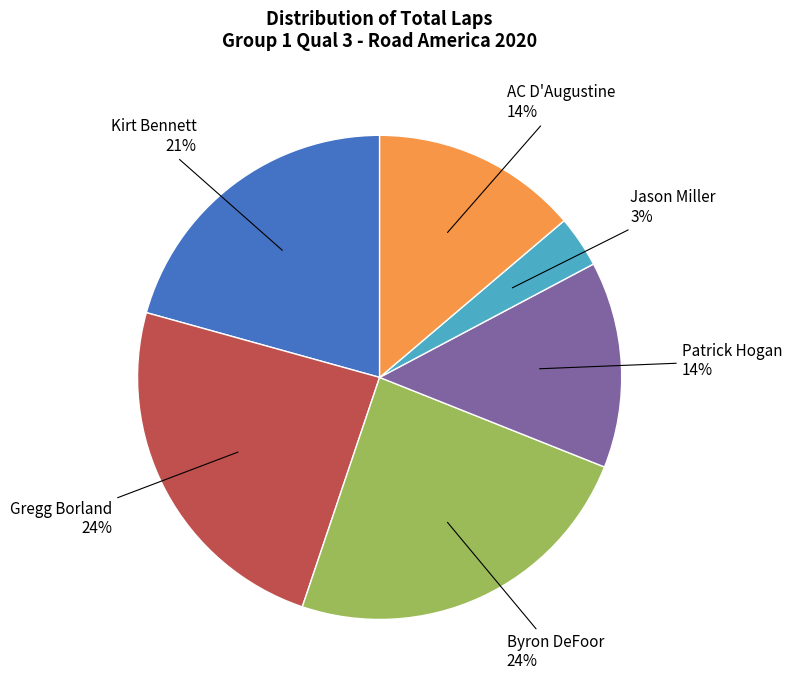

Is there any slice that represents more than half of the pie?

No